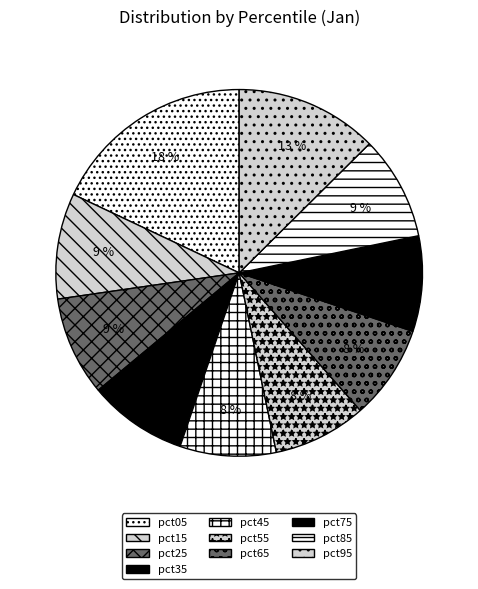

To the nearest percent, what portion does pct95 represent?

13%